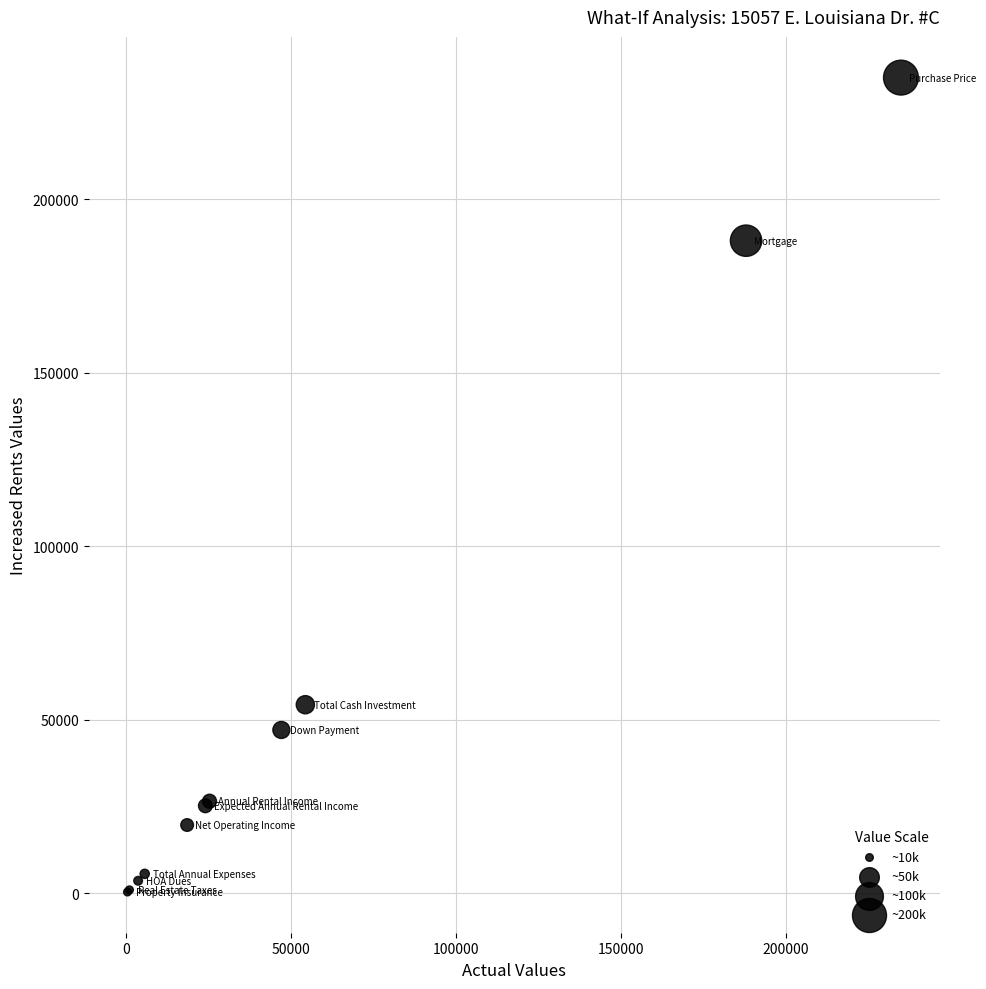

What Y value in the scatter plot is closest to 117650?

54275